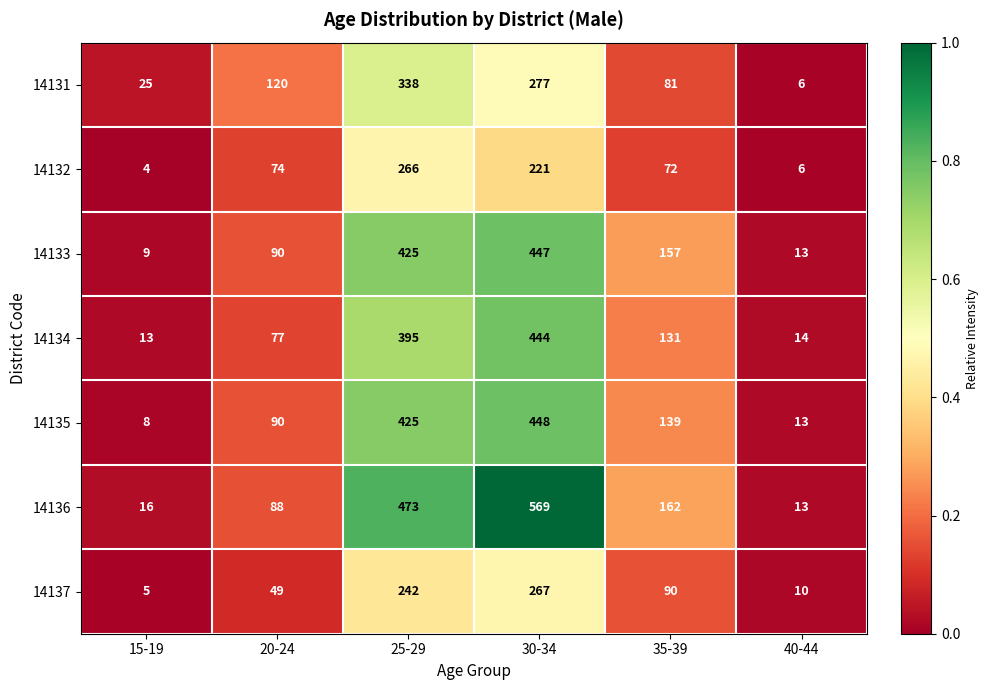

Rank the series by their maximum value, from lowest to highest.

14132, 14137, 14131, 14134, 14133, 14135, 14136